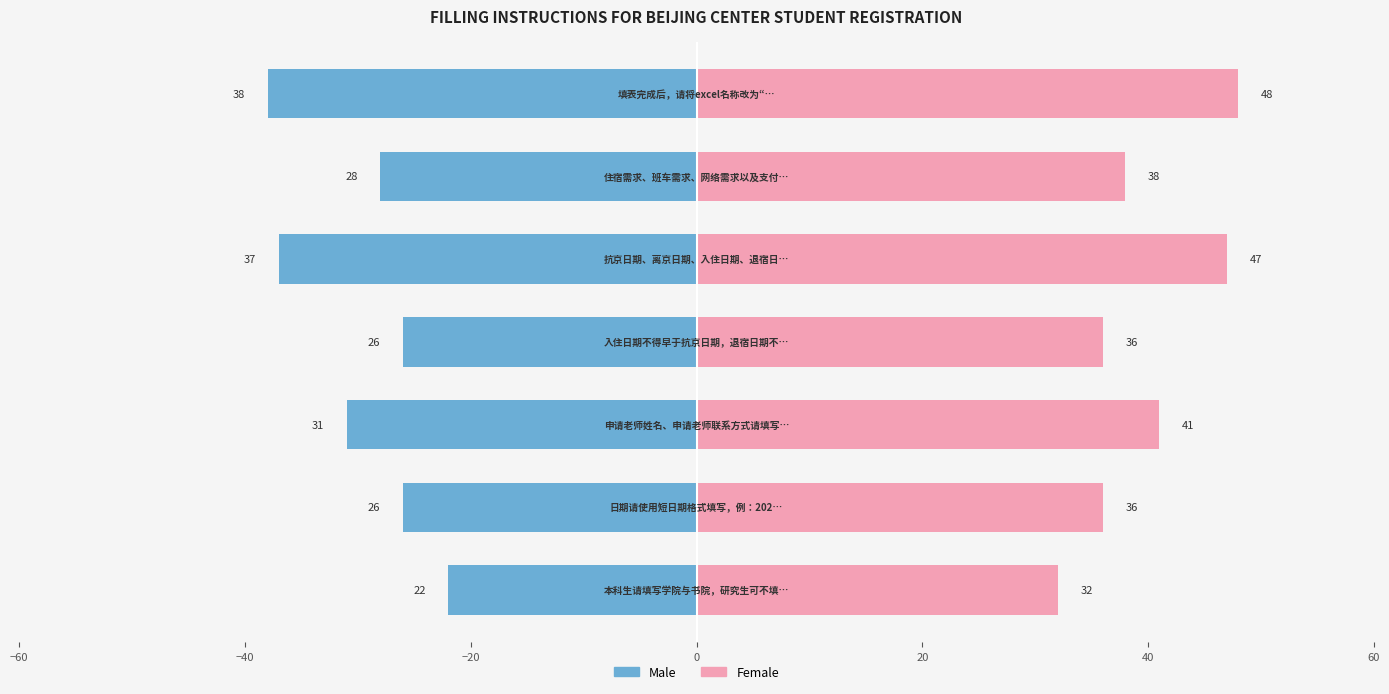

Reading left to right, list all the values displayed in this chart.

Male: -22	-26	-31	-26	-37	-28	-38
Female: 32	36	41	36	47	38	48